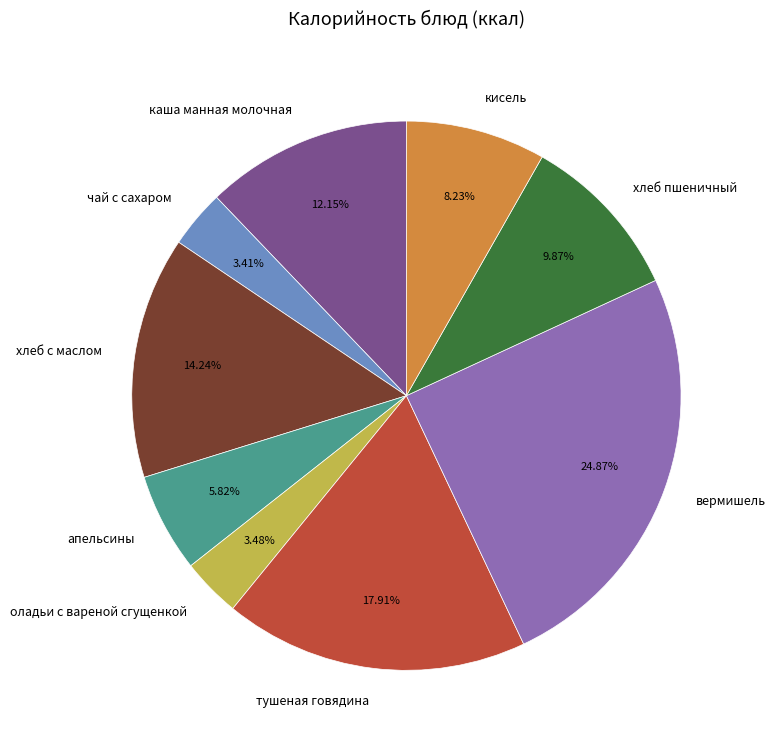

Do чай с сахаром and оладьи с вареной сгущенкой together represent more than half of the pie?

No